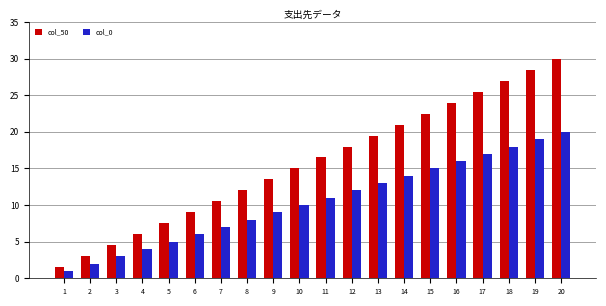

Does the chart contain any negative values?

No